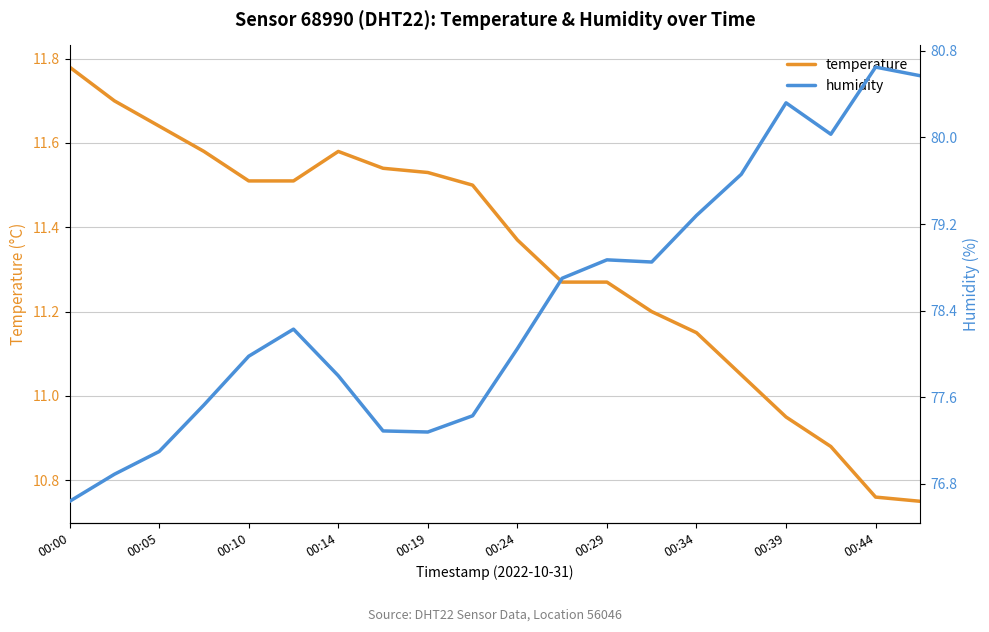

How many series are shown in this chart?

2